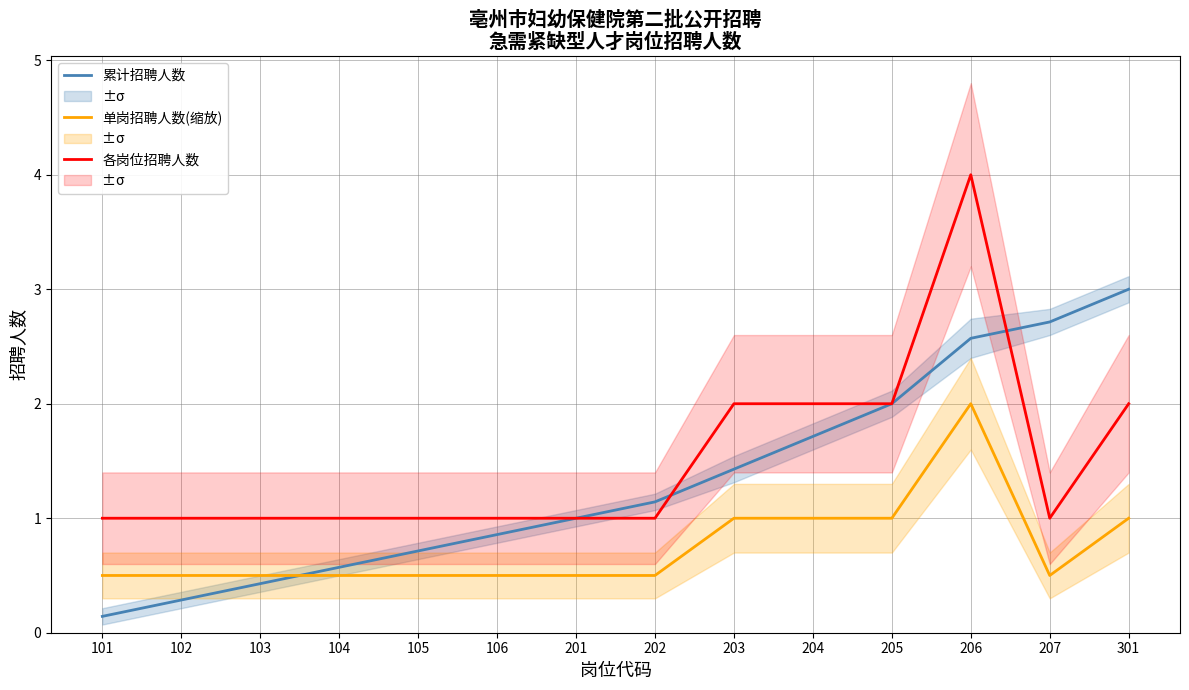

What is the difference between the highest and lowest values at 102?

0.7